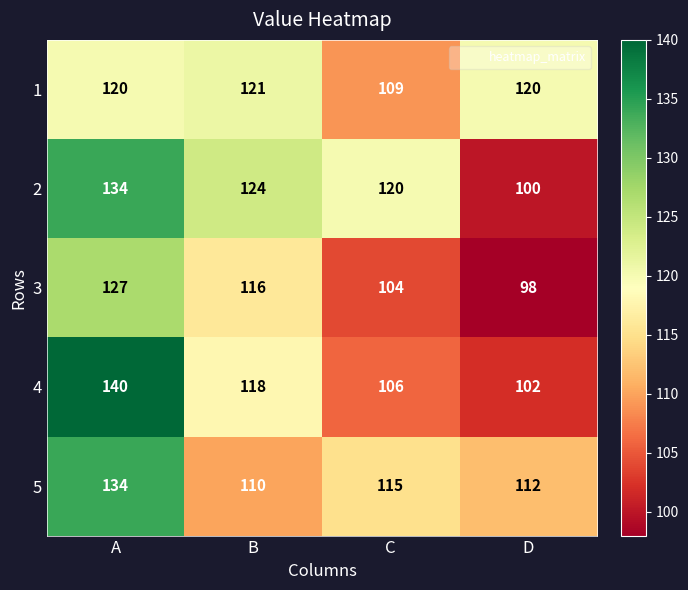

Rank the series at D from lowest to highest value.

3, 2, 4, 5, 1